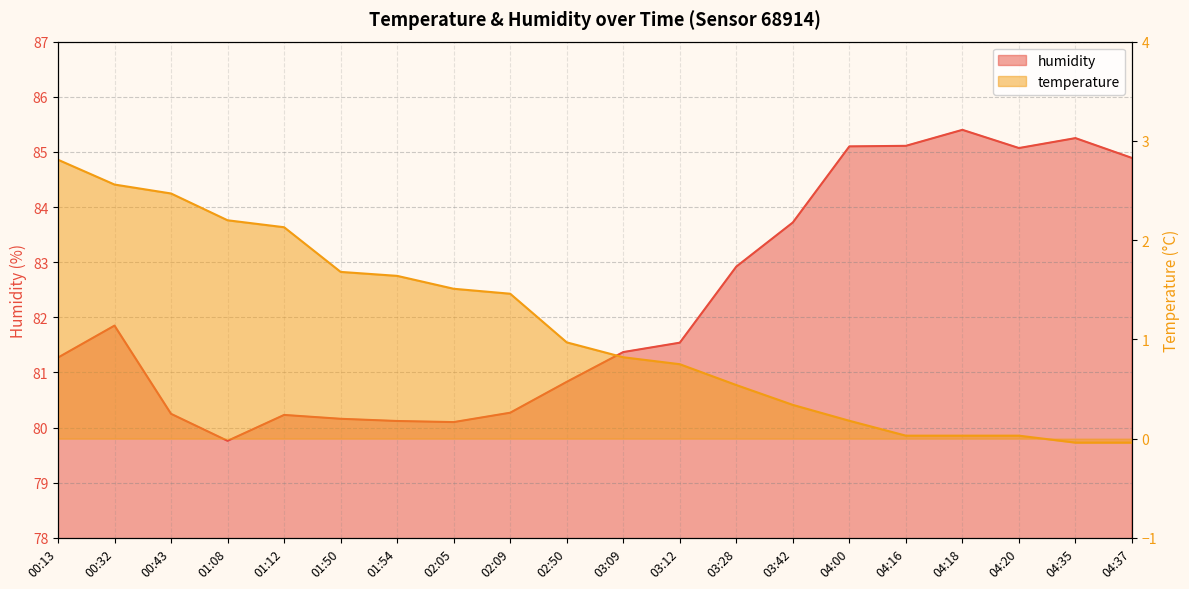

What is the sum of the temperature values at 00:13 and 02:50?

3.8